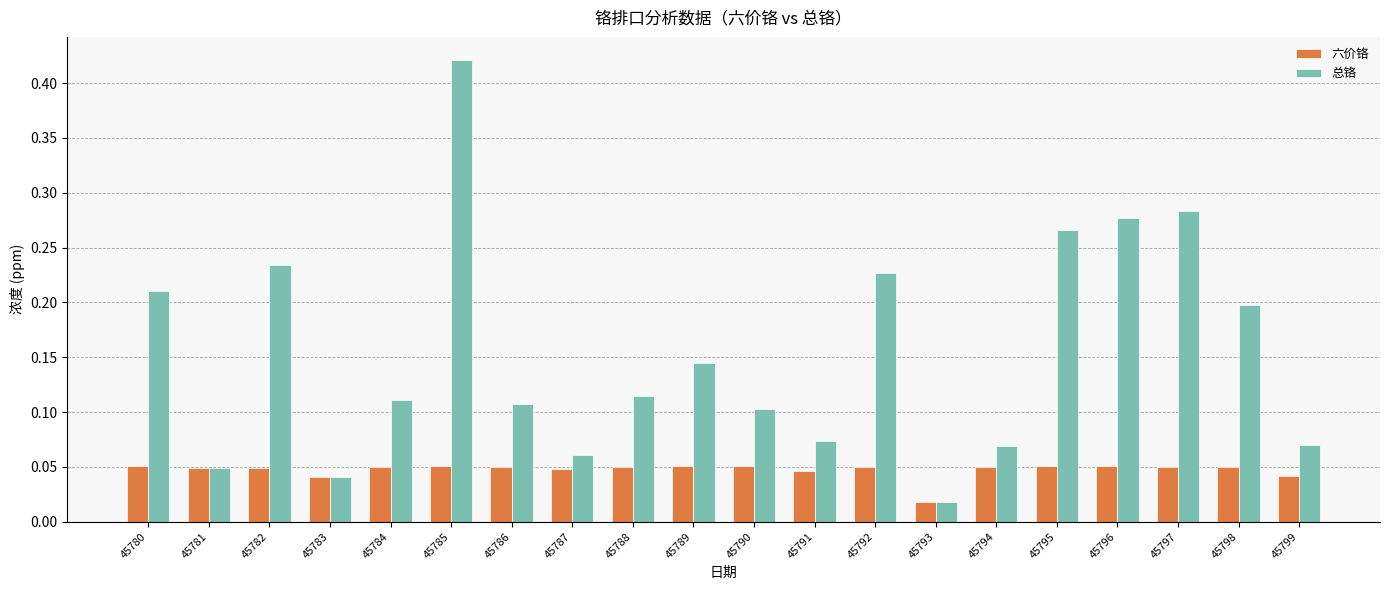

Count the 六价铬 values in the range 0 to 1.

20